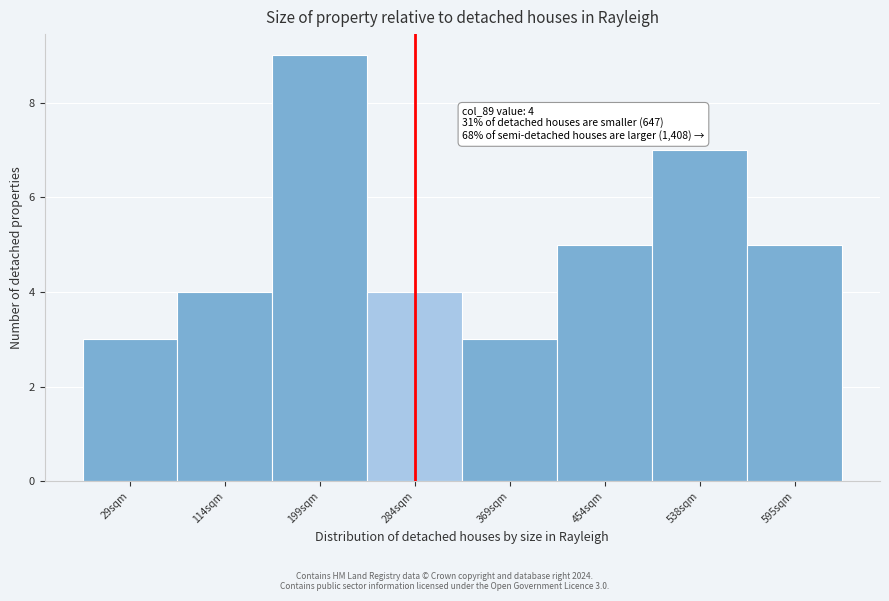

Reading left to right, what are all the values shown in this chart?

3	4	9	4	3	5	7	5